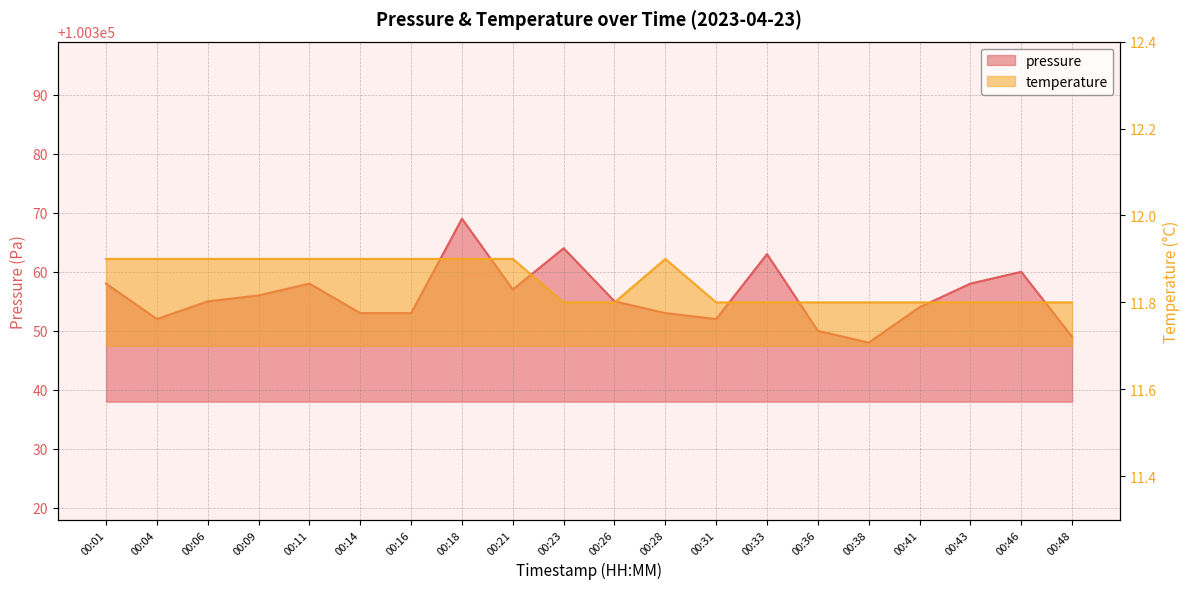

List the series in order of their overall mean, highest first.

pressure, temperature